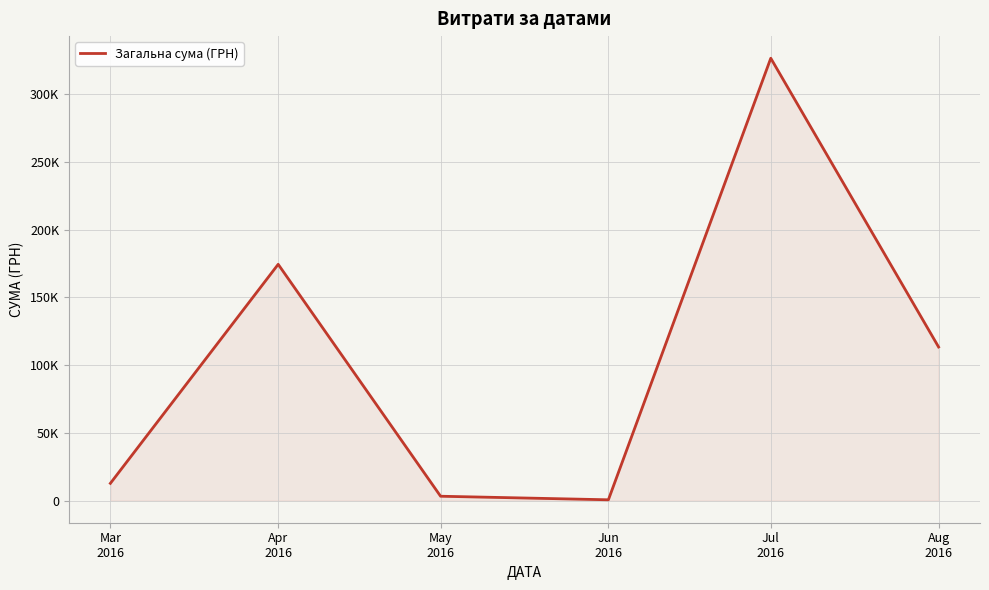

What is the average value?

105163.0